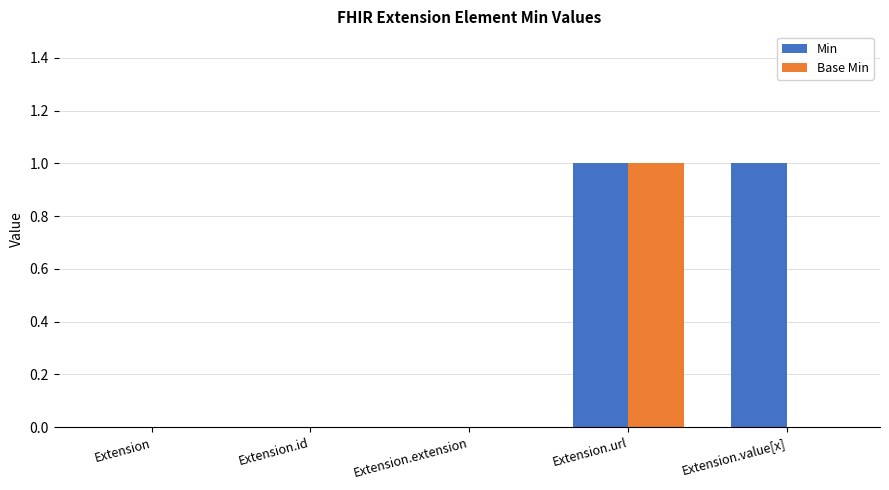

Is it true that Min equals -1 at Extension.id?

False